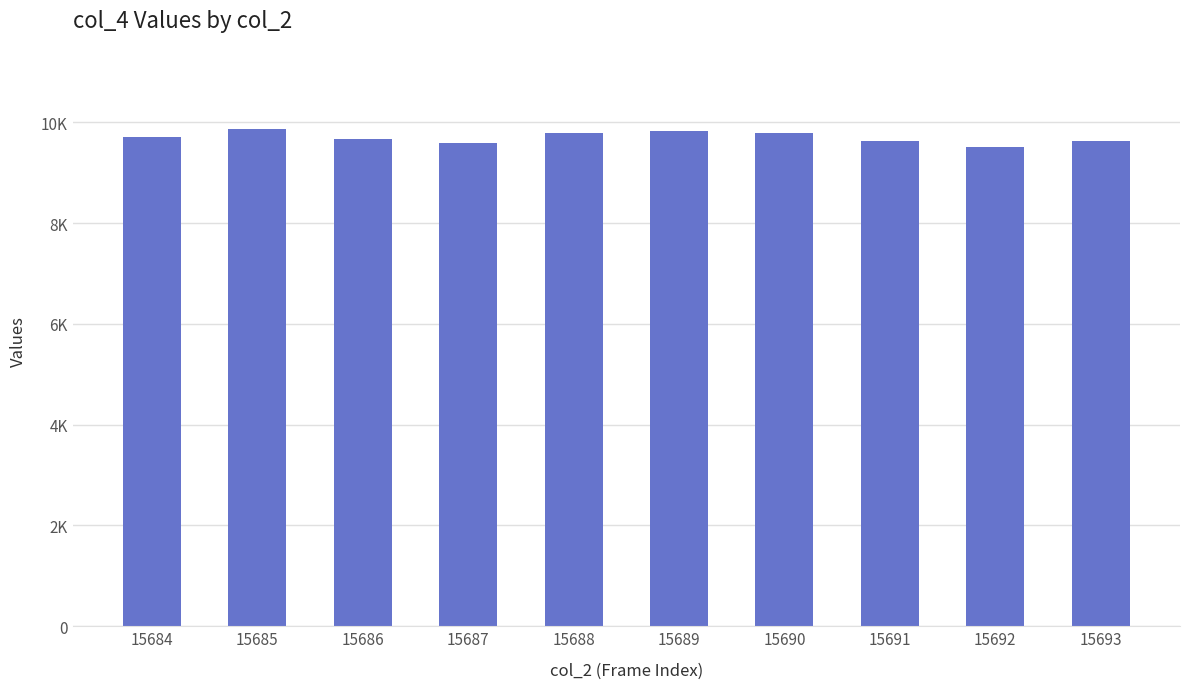

Rank the categories by value from lowest to highest.

15692, 15687, 15691, 15693, 15686, 15684, 15688, 15690, 15689, 15685